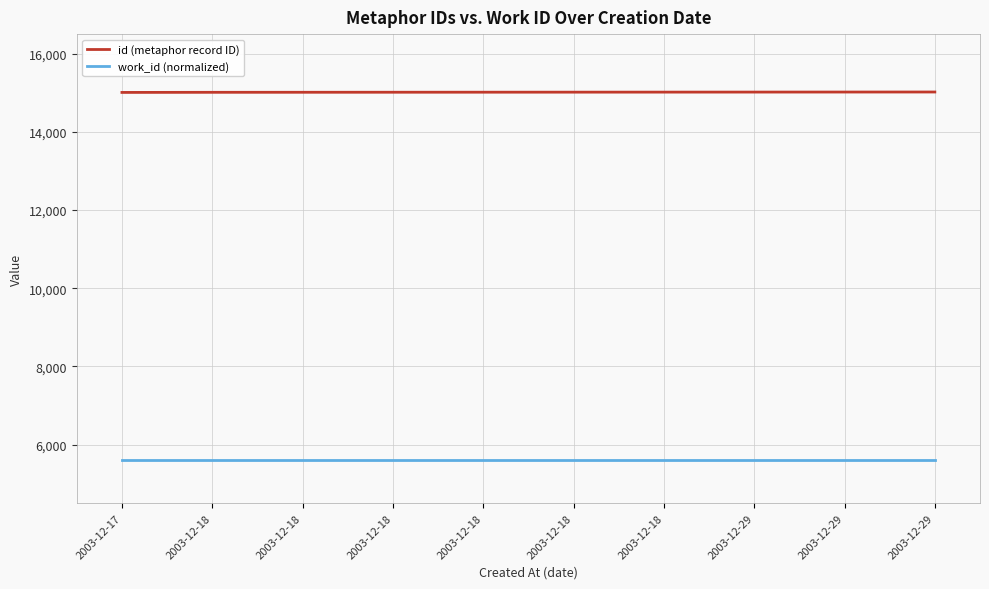

Which category has the highest value in the work_id (normalized) series?

2003-12-17